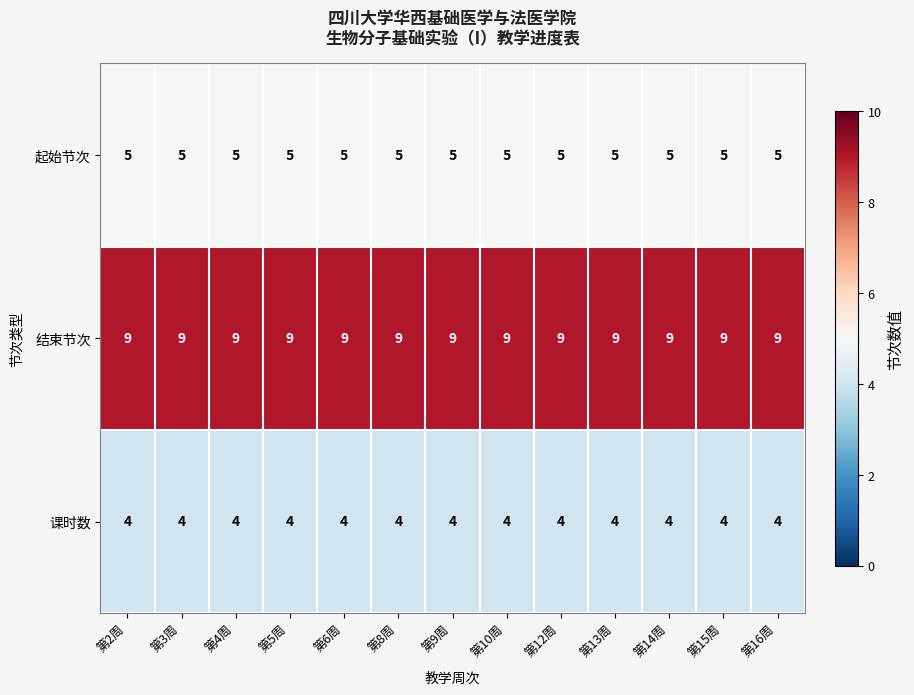

Is the value of 起始节次 at 第8周 greater than the value of 结束节次 at 第4周?

No